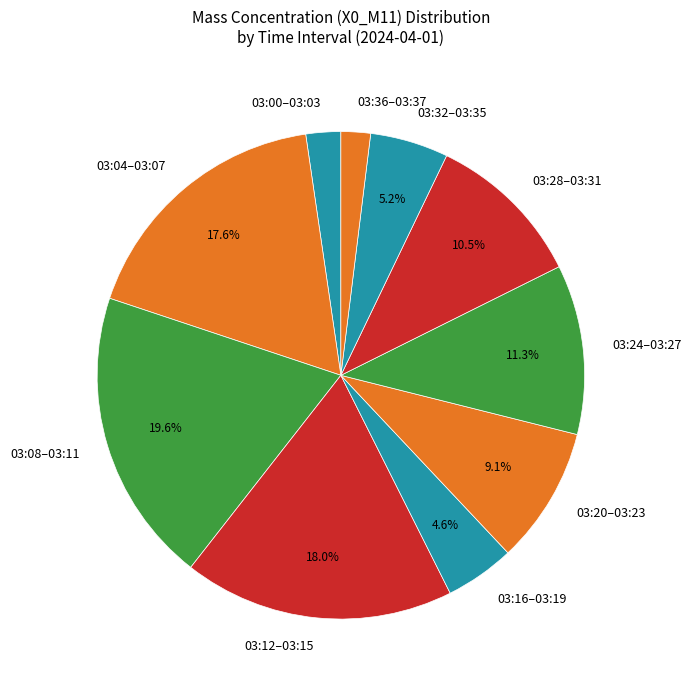

How many segments does this pie chart have?

10